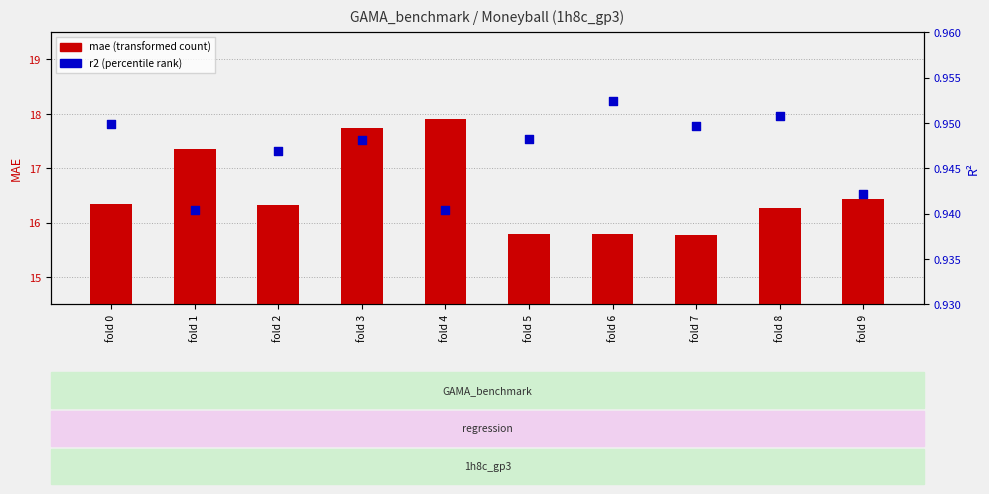

At how many categories does at least one series exceed 12?

10